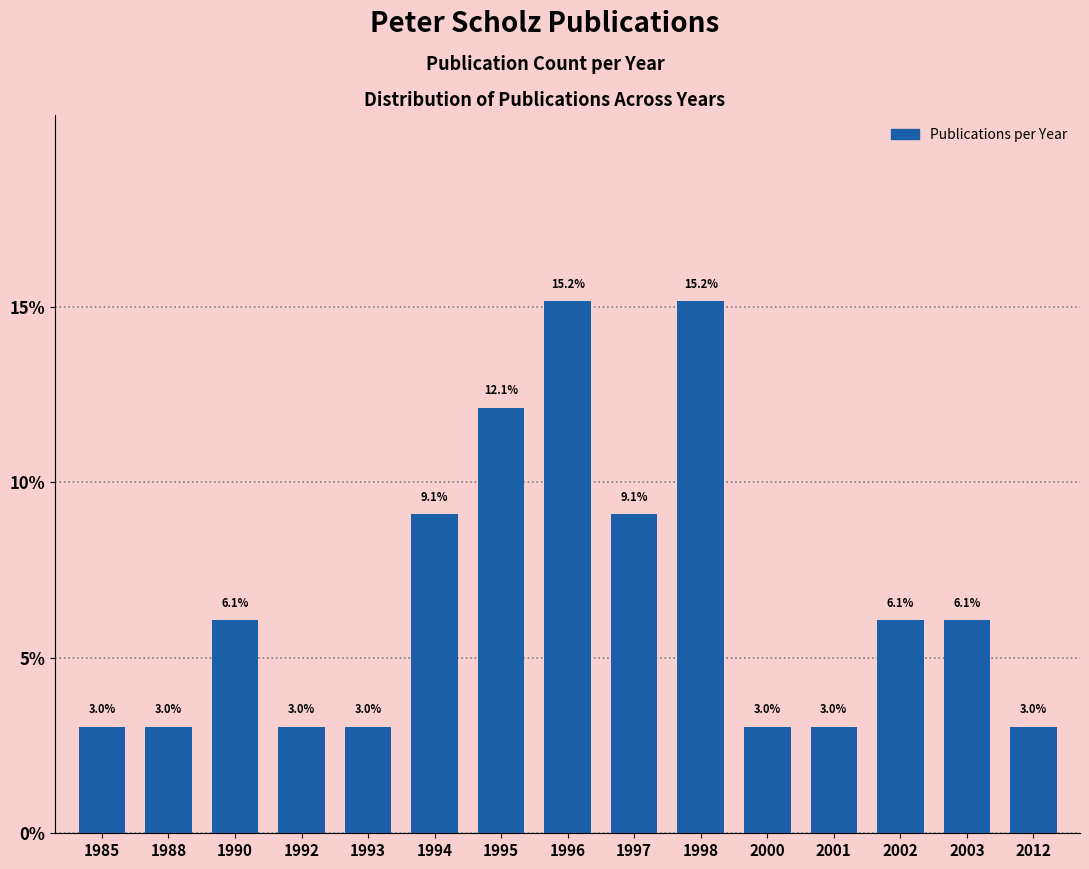

What is the sum of all values?

1.0